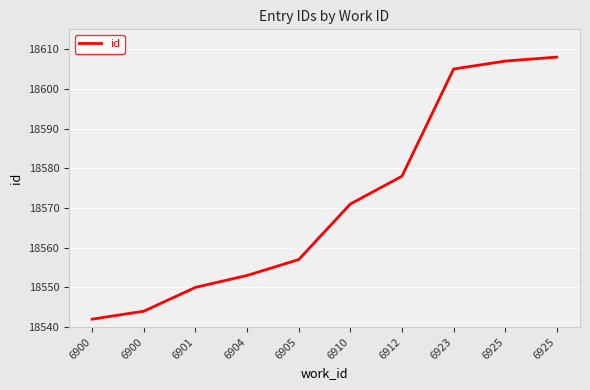

What is the difference between the maximum and minimum values?

66